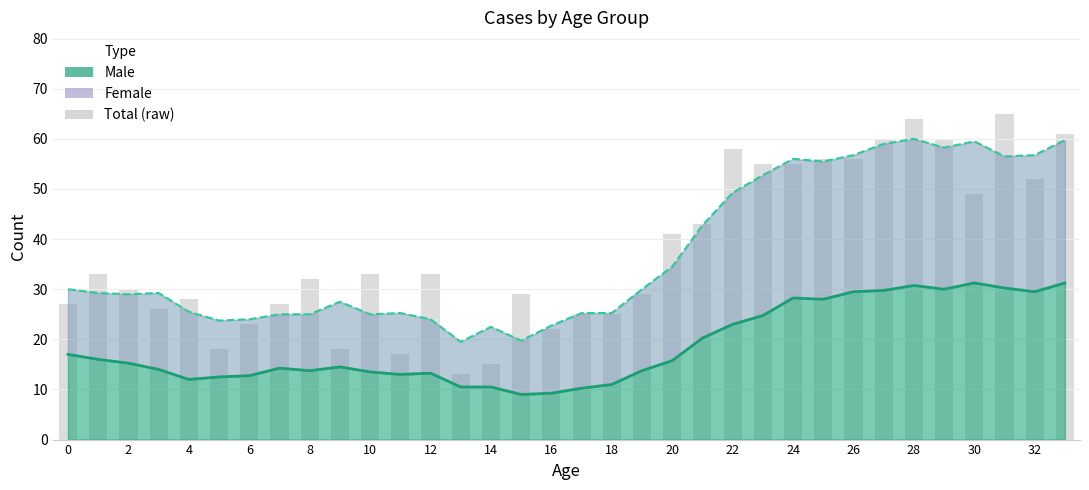

At which label is the value closest to 39?

20